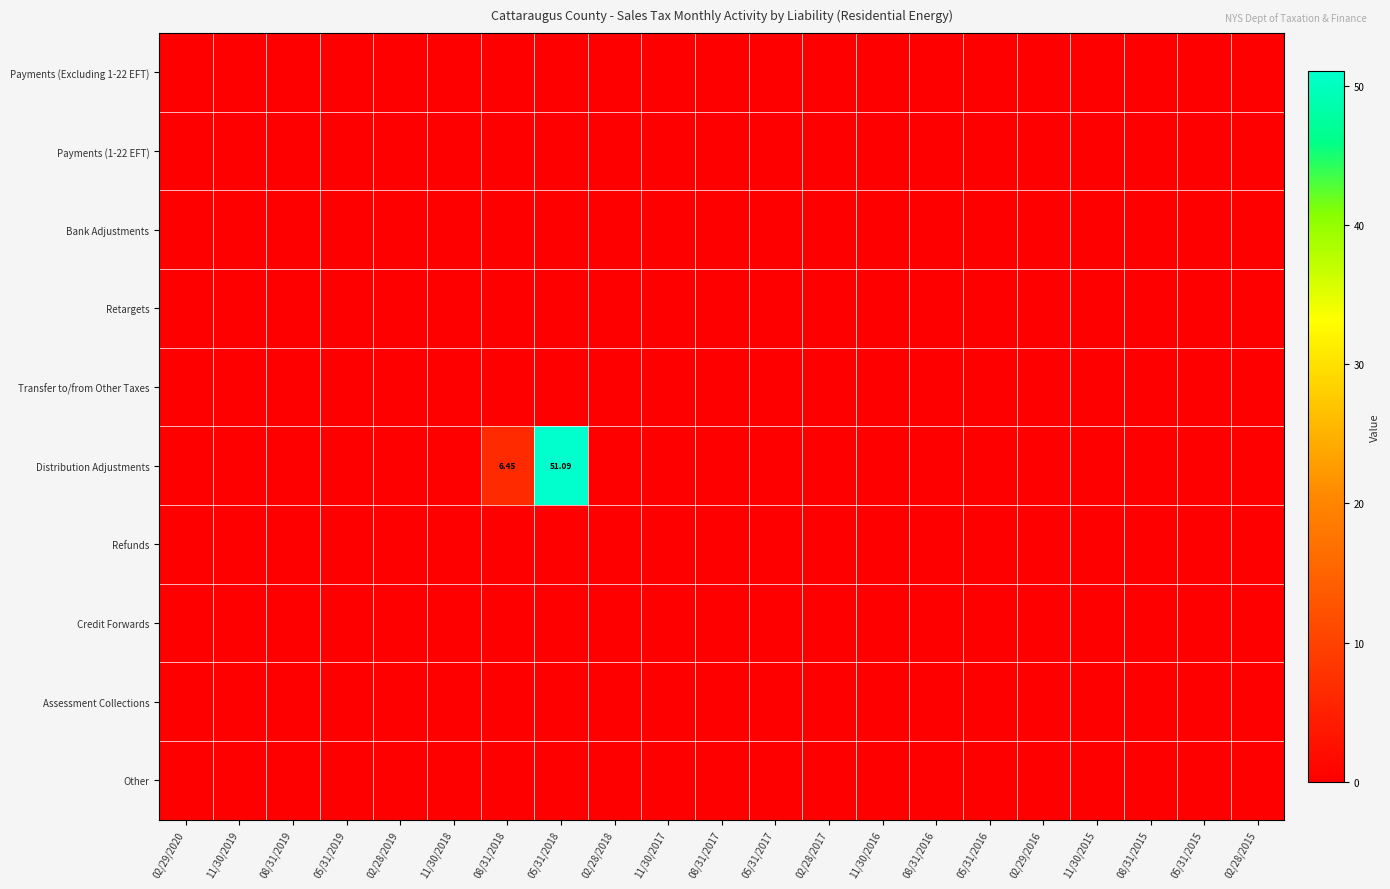

Rank the categories by Assessment Collections value from highest to lowest.

02/29/2020, 11/30/2019, 08/31/2019, 05/31/2019, 02/28/2019, 11/30/2018, 08/31/2018, 05/31/2018, 02/28/2018, 11/30/2017, 08/31/2017, 05/31/2017, 02/28/2017, 11/30/2016, 08/31/2016, 05/31/2016, 02/29/2016, 11/30/2015, 08/31/2015, 05/31/2015, 02/28/2015